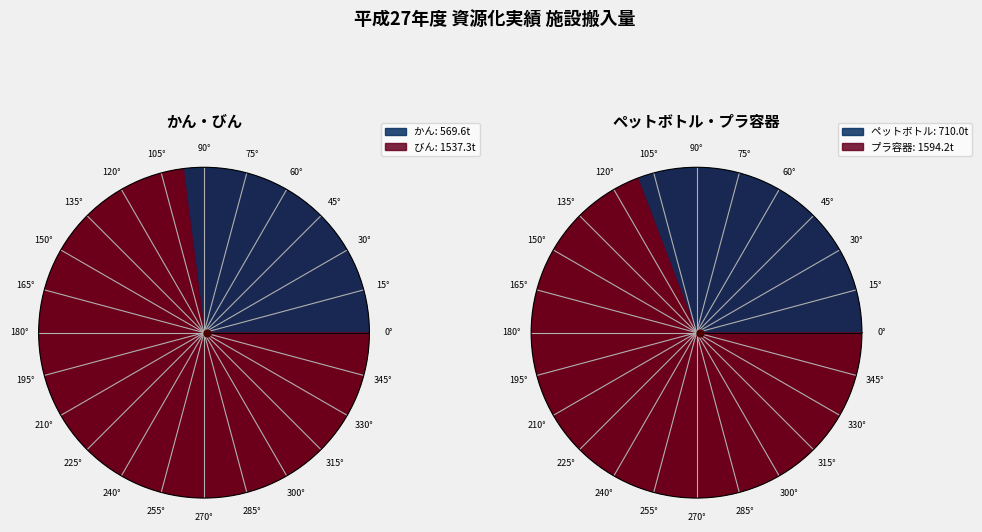

True or false: プラ容器 accounts for 36% of the total.

True